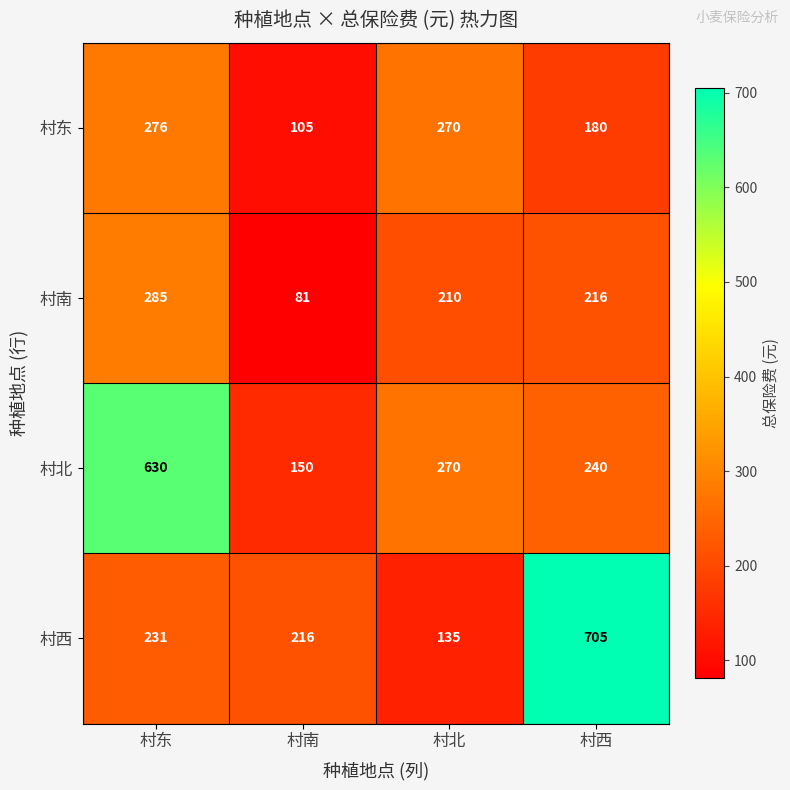

True or false: 村北 has a value of 240 at 村西.

True